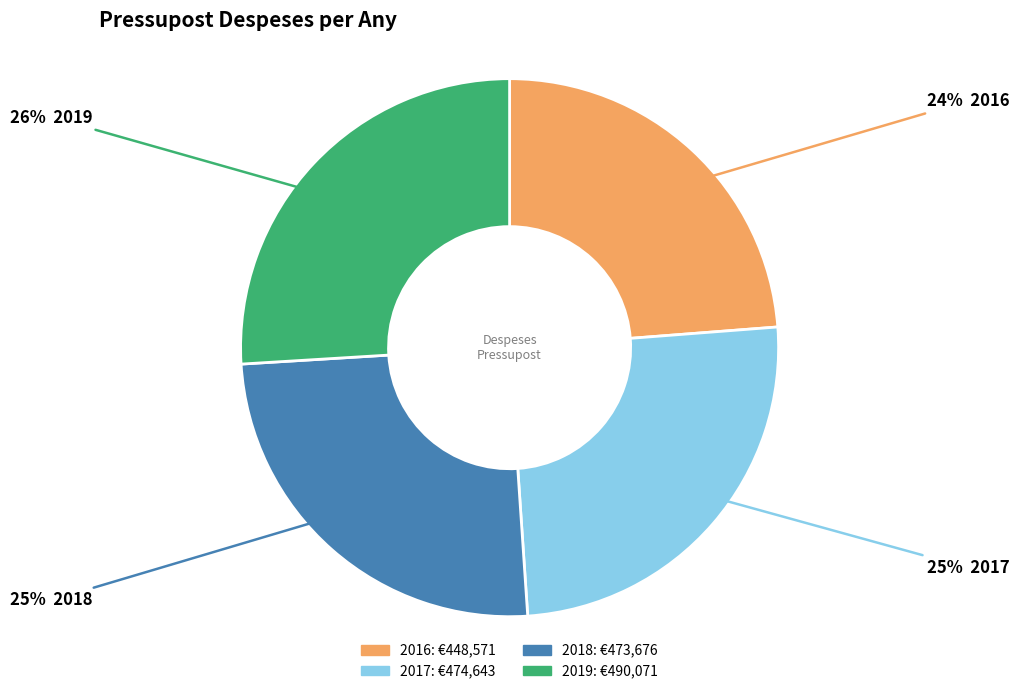

To the nearest percent, what is the difference between the largest and smallest slice percentages?

2%